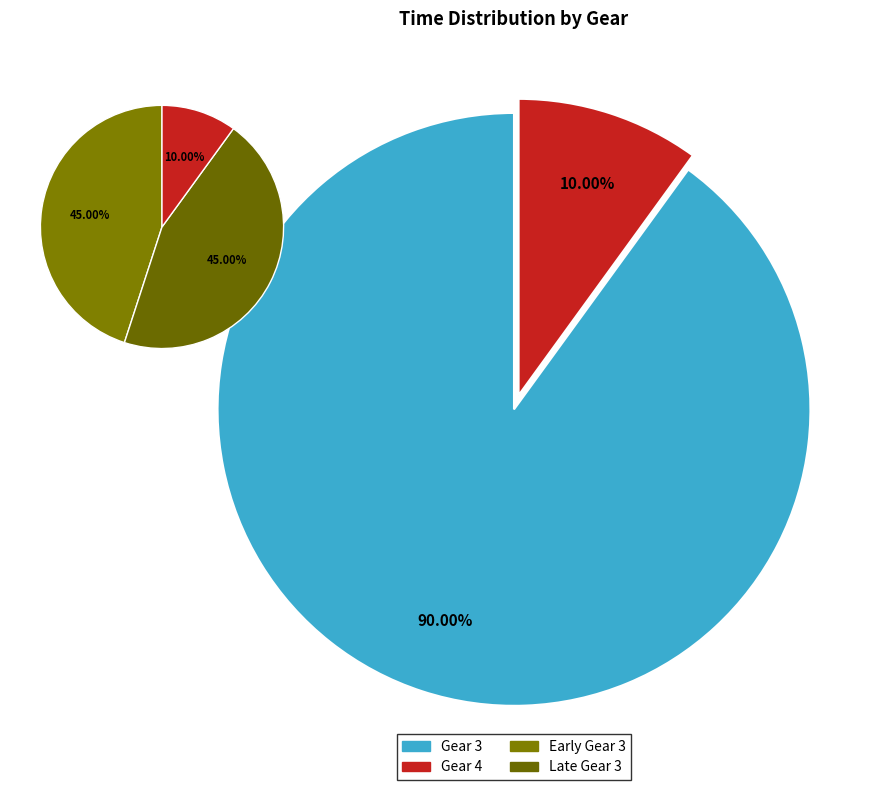

Is it true that Gear 4 is 13% of the pie?

False